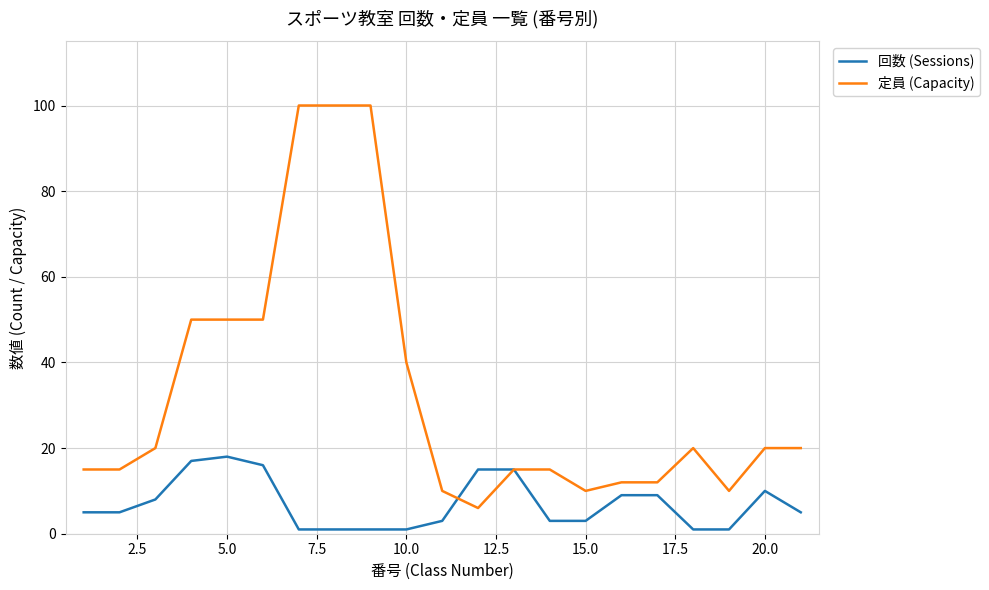

List the series in order of their overall mean, highest first.

定員 (Capacity), 回数 (Sessions)